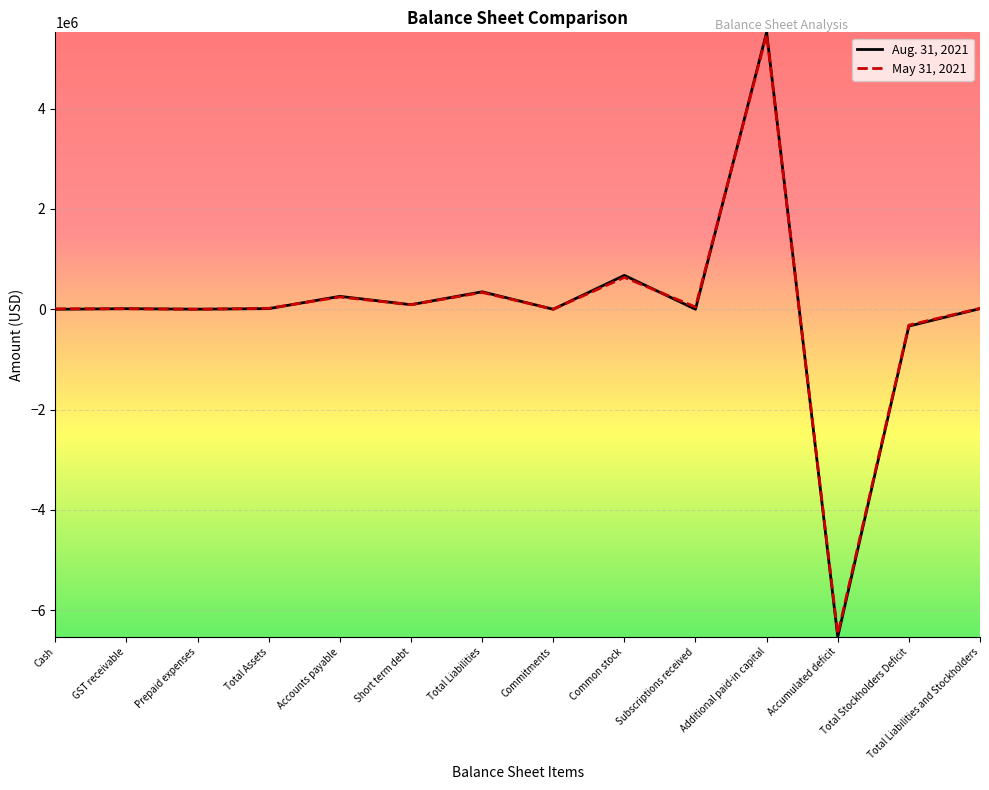

Is it true that Aug. 31, 2021 equals 0 at Commitments?

True